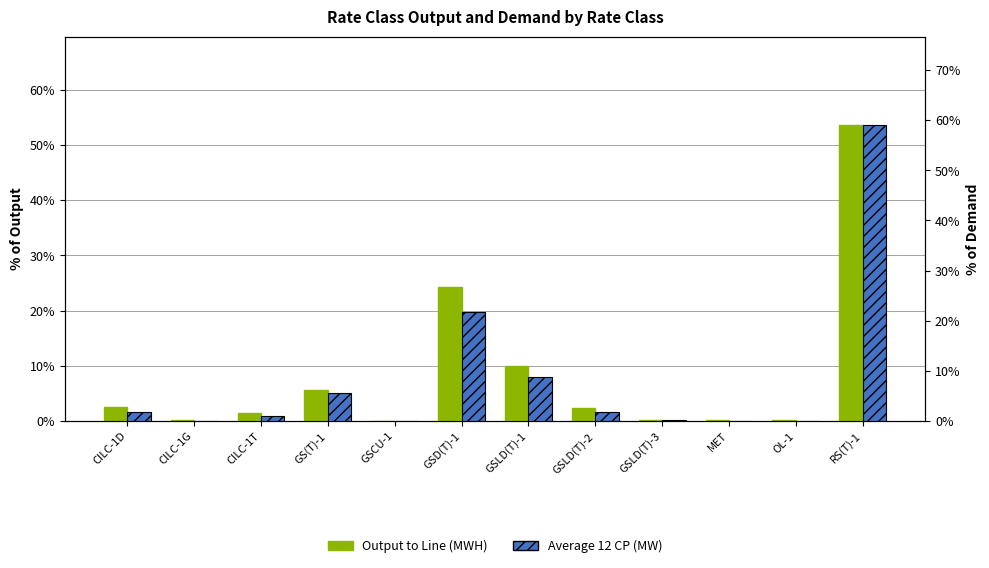

What position from the right is MET?

3